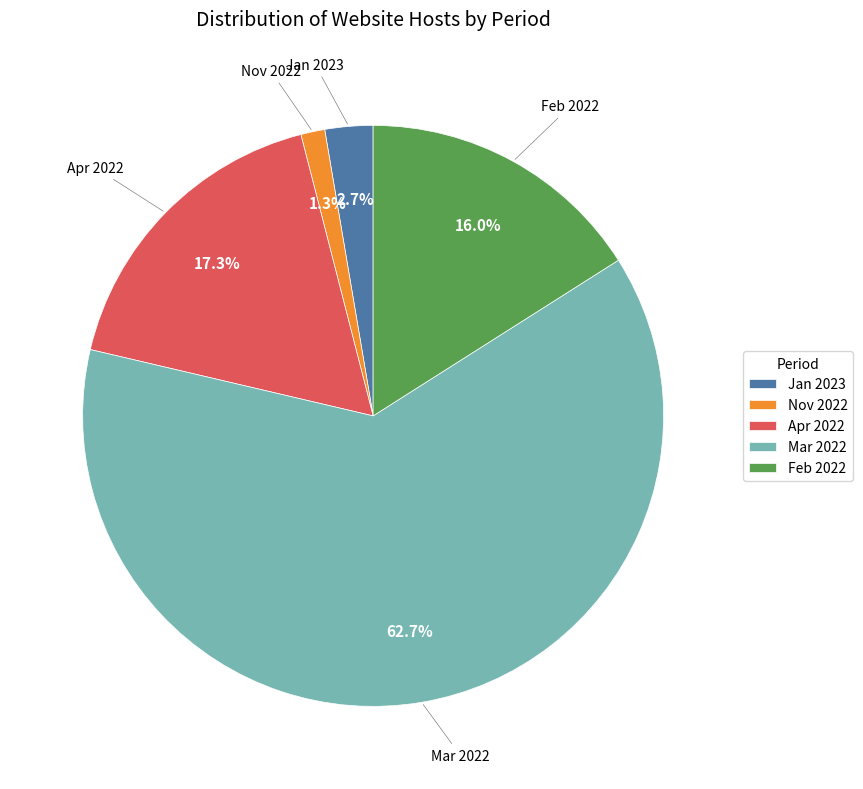

Approximately how many times larger is the value at Apr 2022 compared to Mar 2022?

0.3